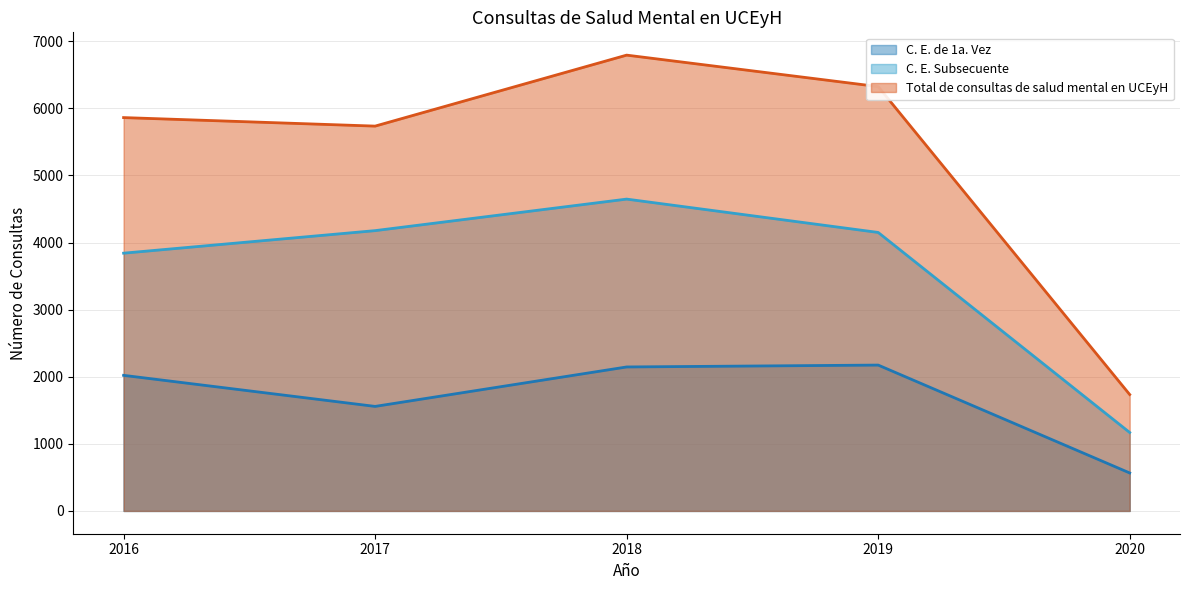

At how many categories does at least one series exceed 4184?

4